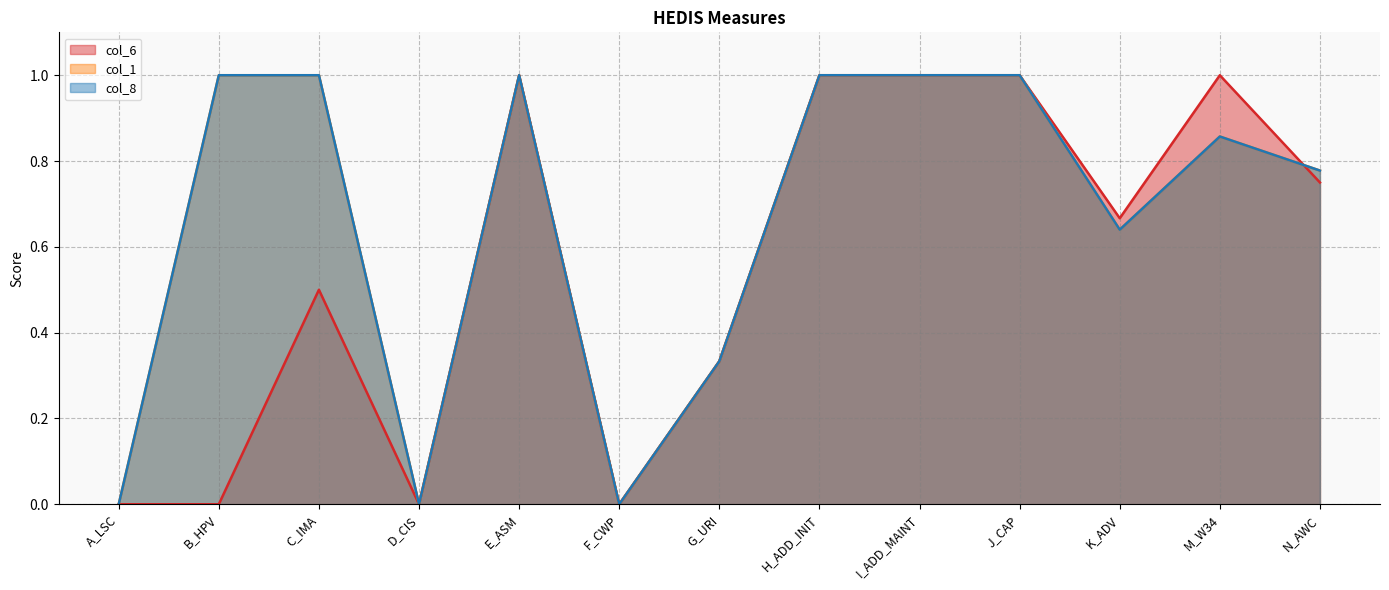

The col_1 series shows 1.0 at B_HPV. True or false?

True